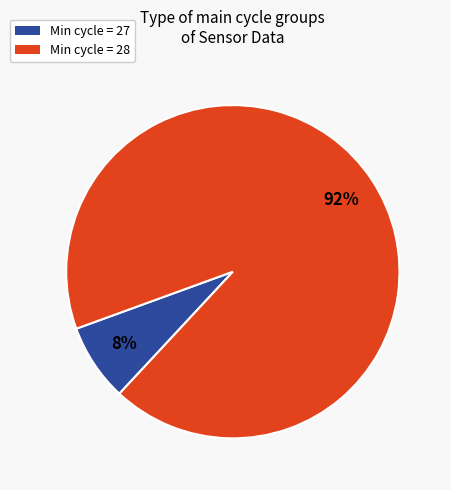

Between Min cycle = 28 and Min cycle = 27, which is larger?

Min cycle = 28